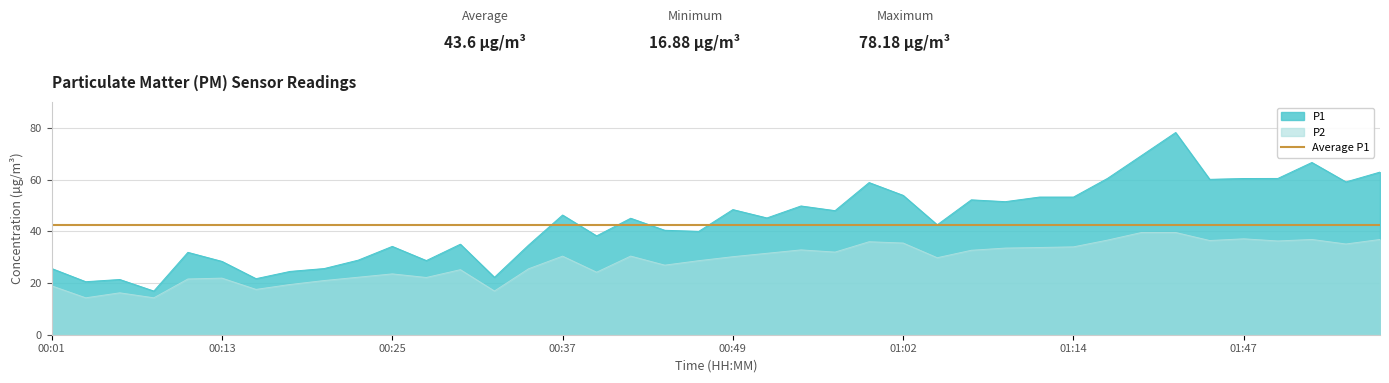

At which category is the sum across all series the highest?

01:38